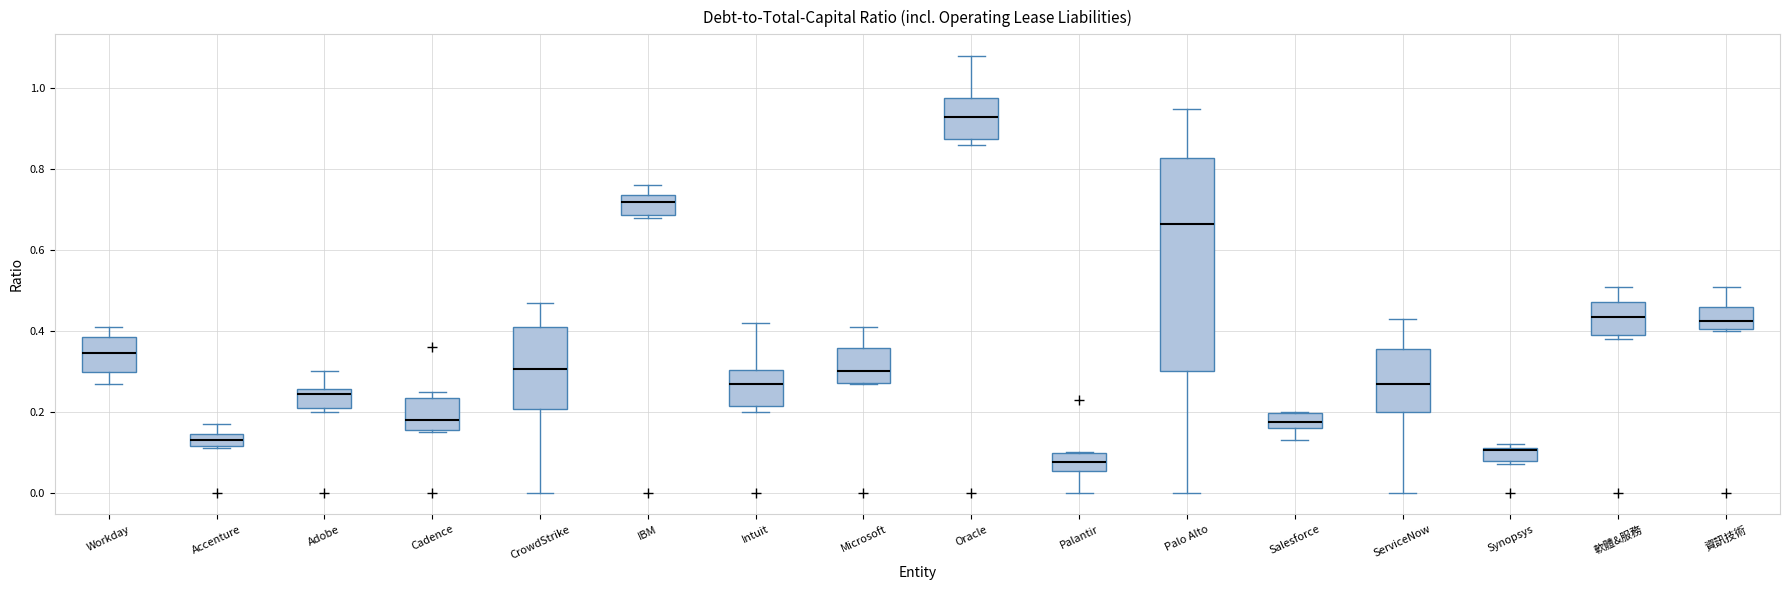

Where is the lower edge of the box for Palantir on the y-axis? The values are not printed on the chart, so give them approximately, as read against the axis.

0.06